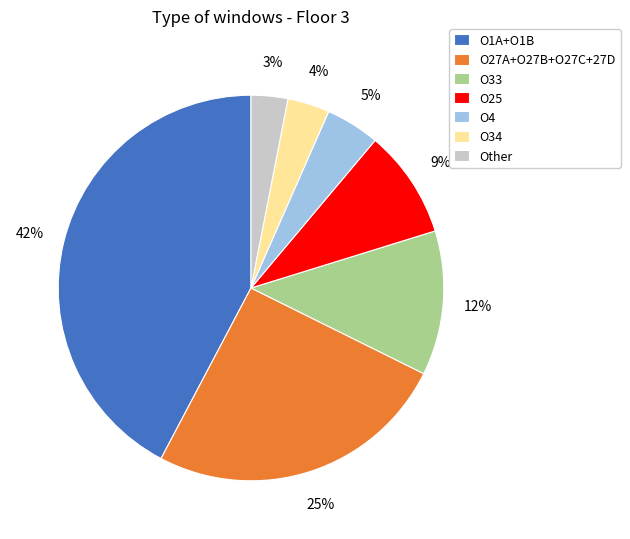

What is the largest slice in the pie chart?

O1A+O1B